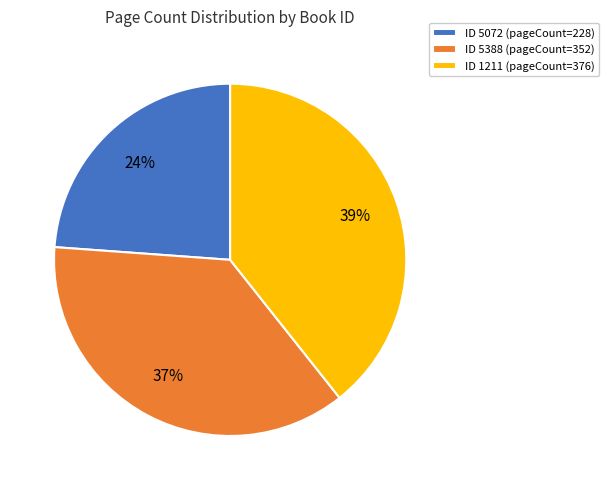

Which category has the smallest portion of the pie?

ID 5072 (pageCount=228)